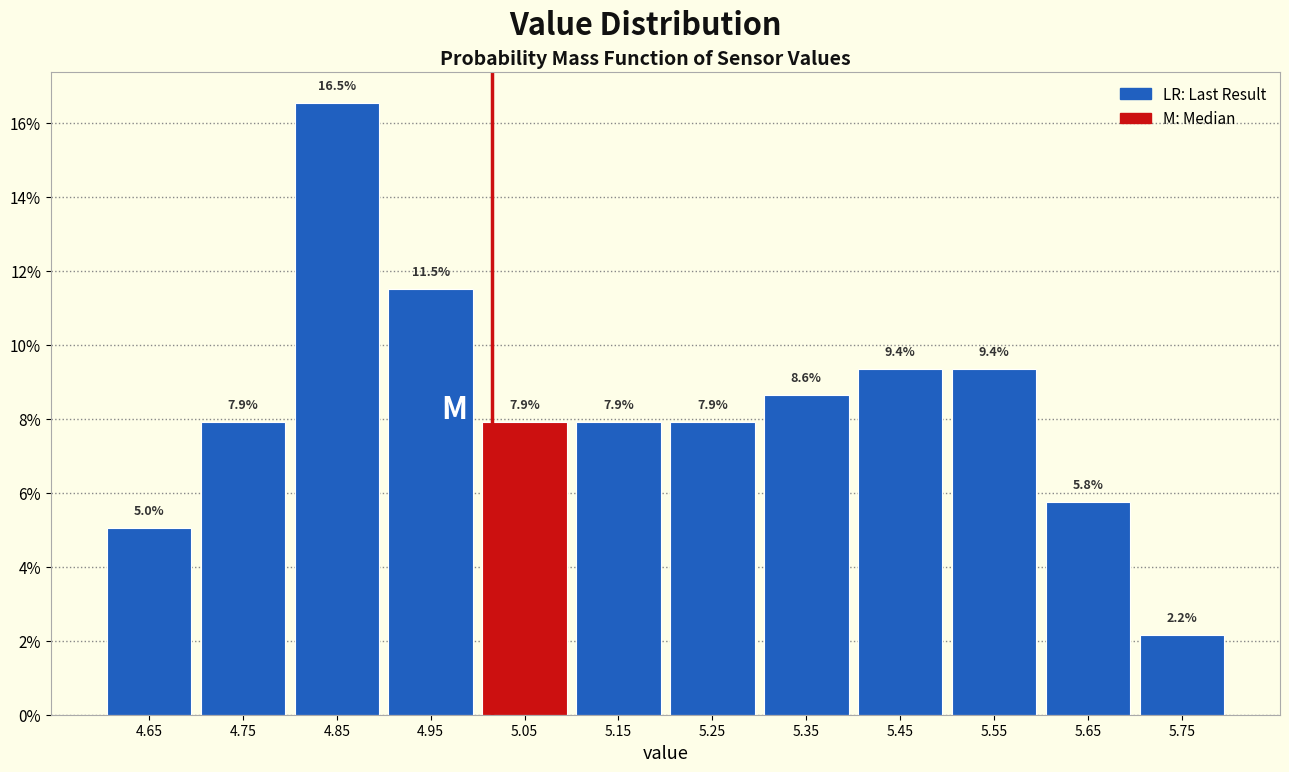

What is the height of the bar covering 5.3 to 5.4 on the x-axis?

8.6